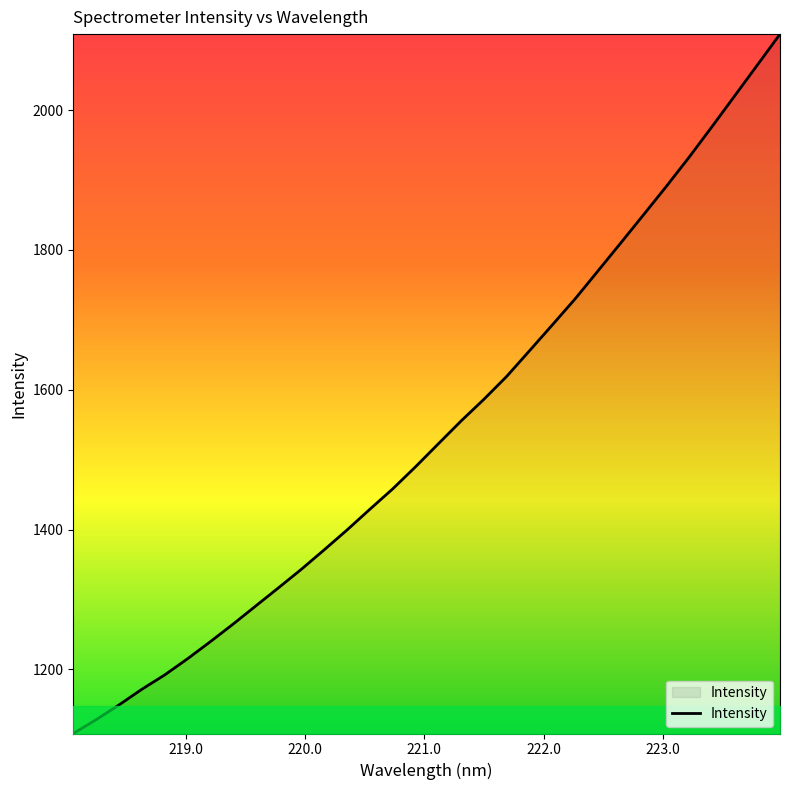

What is the maximum value shown in the chart?

2108.6